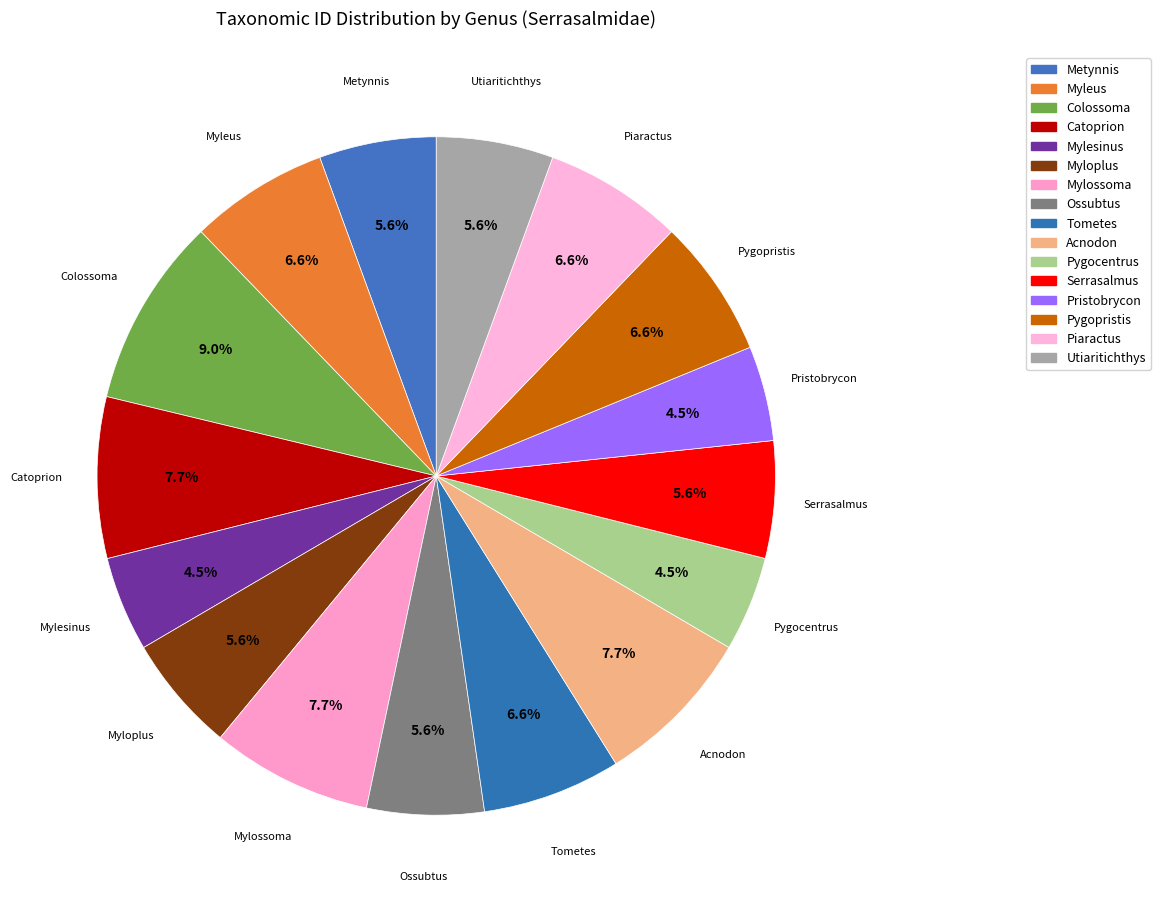

Which slice is the largest?

Colossoma